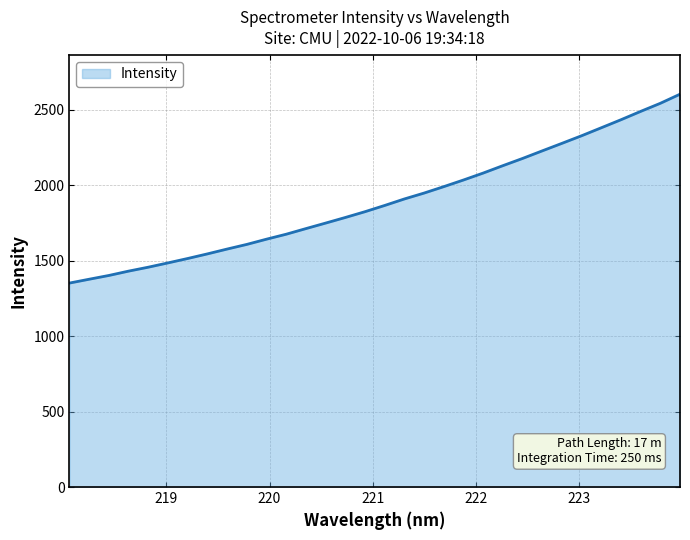

What is the greatest value displayed?

2603.6